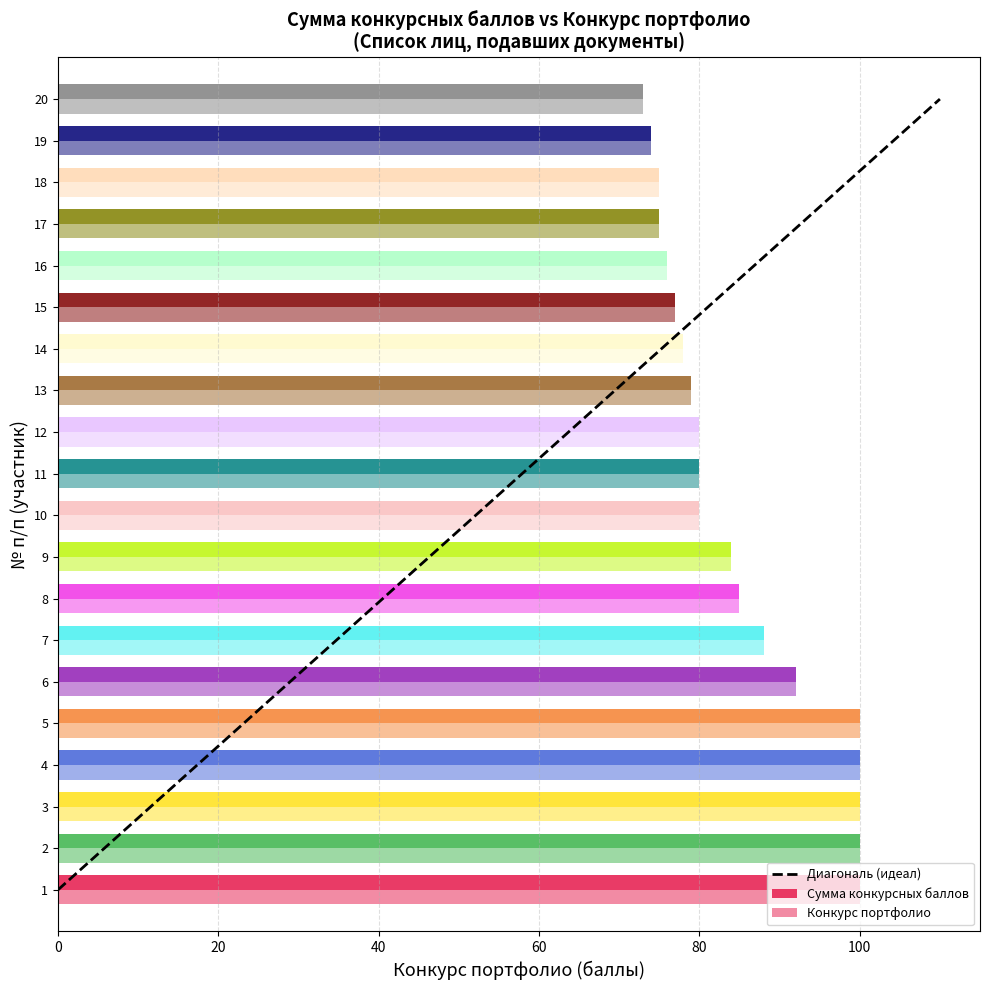

List the labels in order of Конкурс портфолио value, largest first.

1, 2, 3, 4, 5, 6, 7, 8, 9, 10, 11, 12, 13, 14, 15, 16, 17, 18, 19, 20